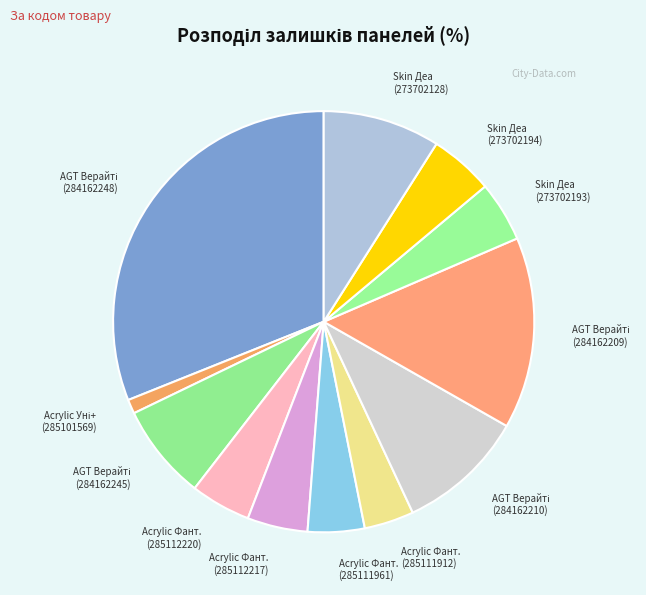

Does any single category account for the majority?

No